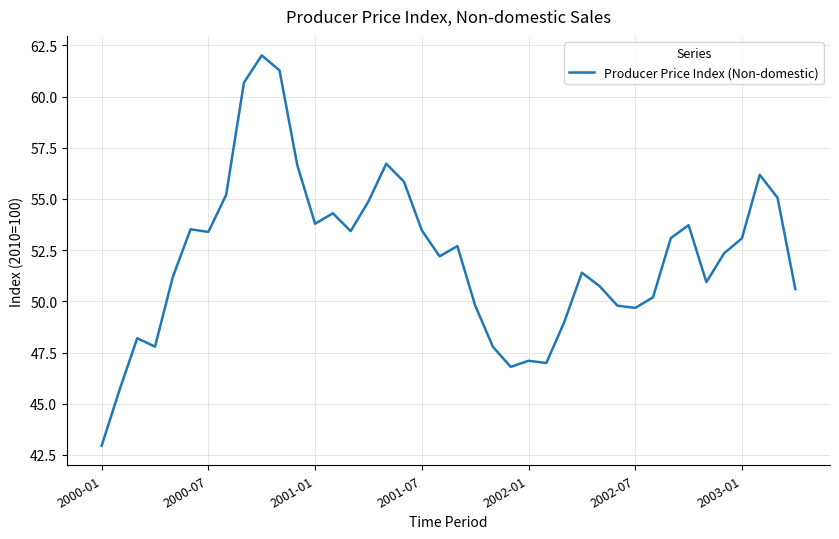

What is the greatest value displayed?

62.0